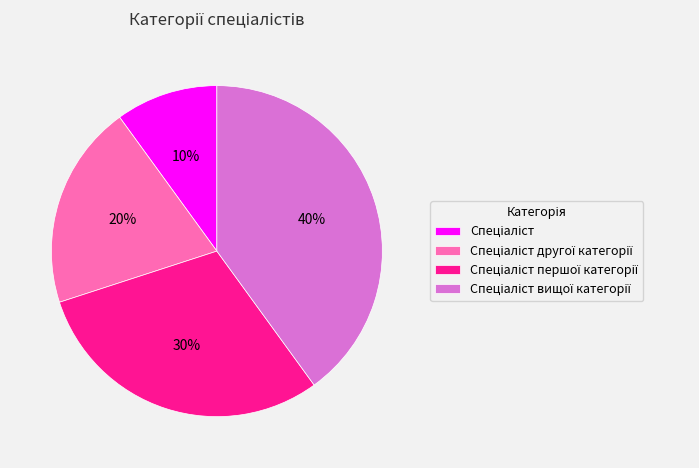

To the nearest percent, what is the average slice percentage?

25%